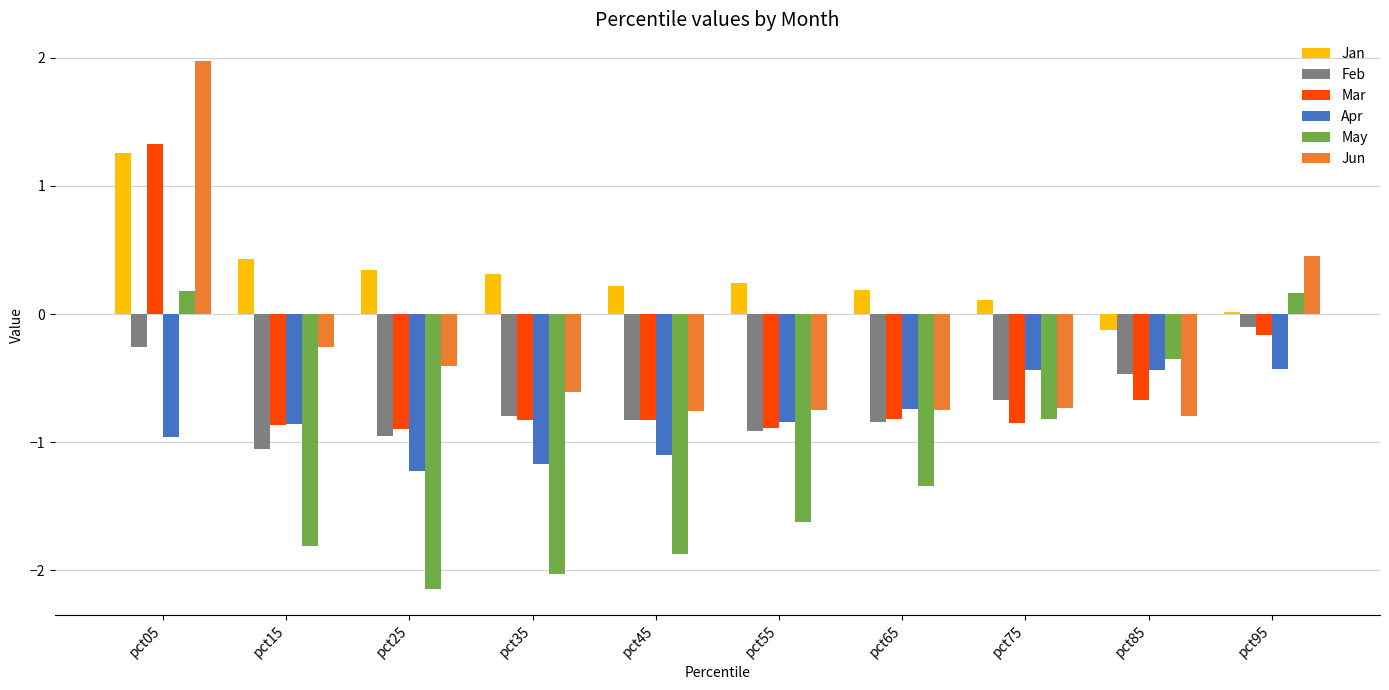

What is the sum of the May values at pct55 and pct75?

-2.4